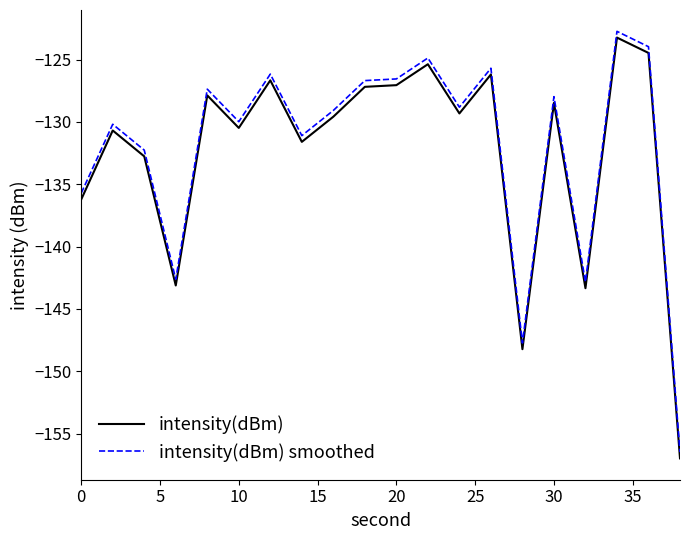

Is this an area chart (filled region under the line)?

No